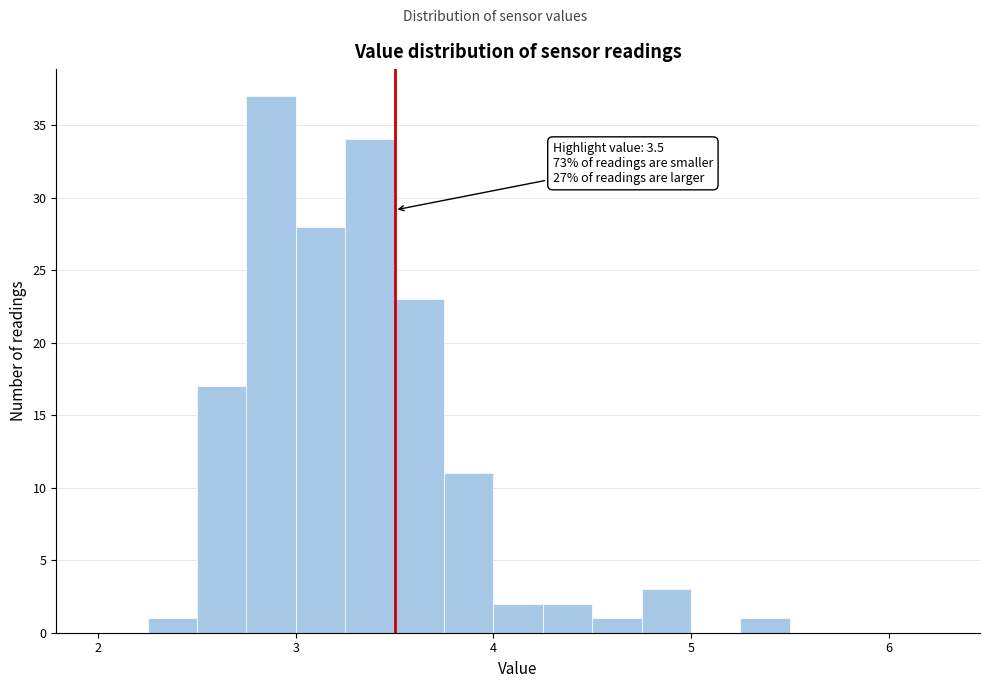

Around what value on the x-axis is the tallest bar? Give the approximate position of its centre, as read against the axis.

2.9